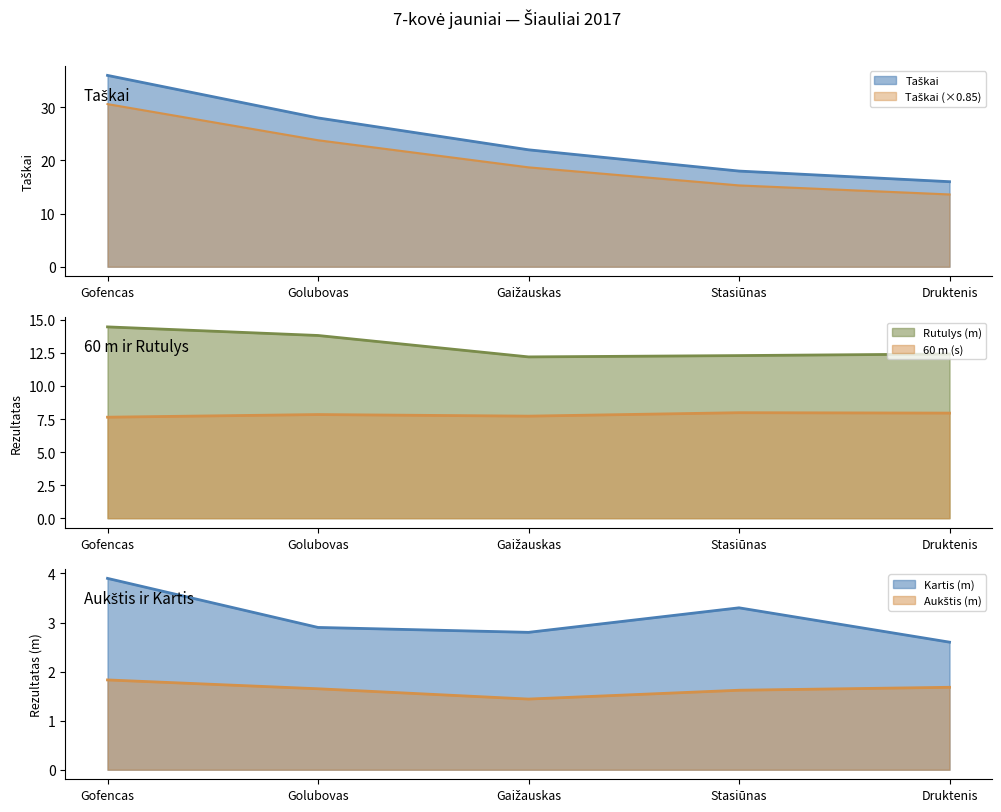

Which has a higher value, Golubovas or Gaižauskas?

Golubovas